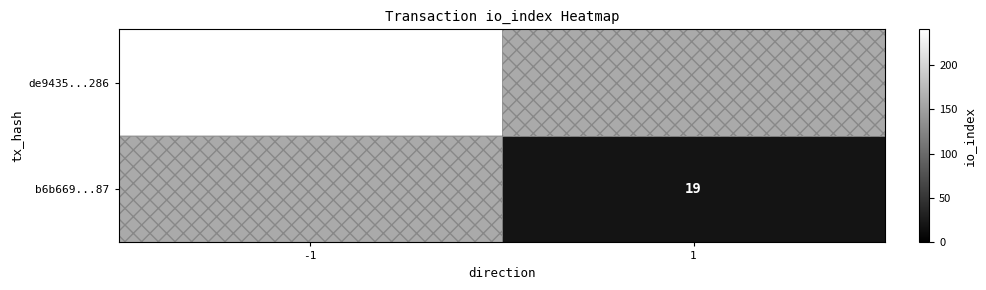

Between 1 and -1, which is larger?

-1